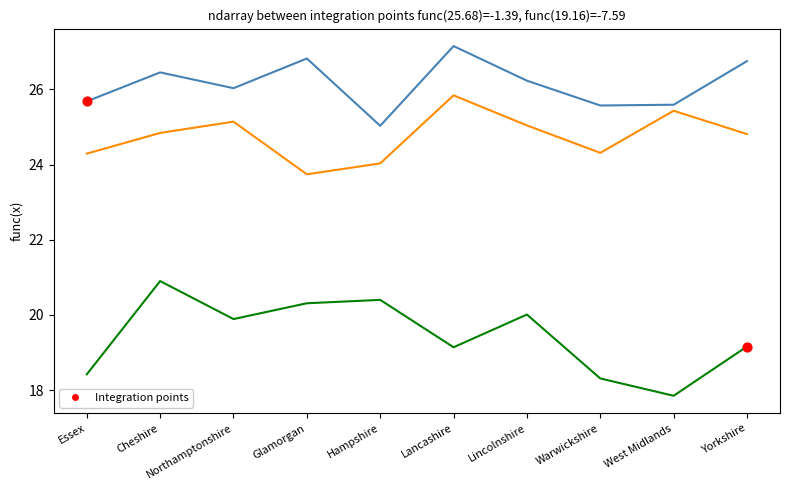

What is the difference between the highest and lowest values at Yorkshire?

7.6